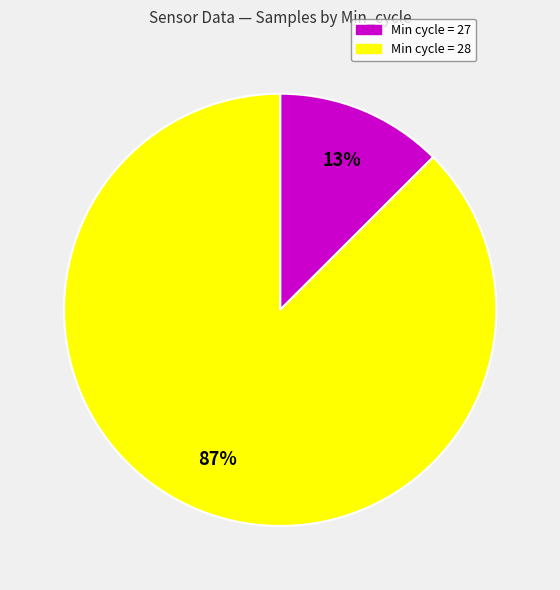

Does any single category account for the majority?

Yes